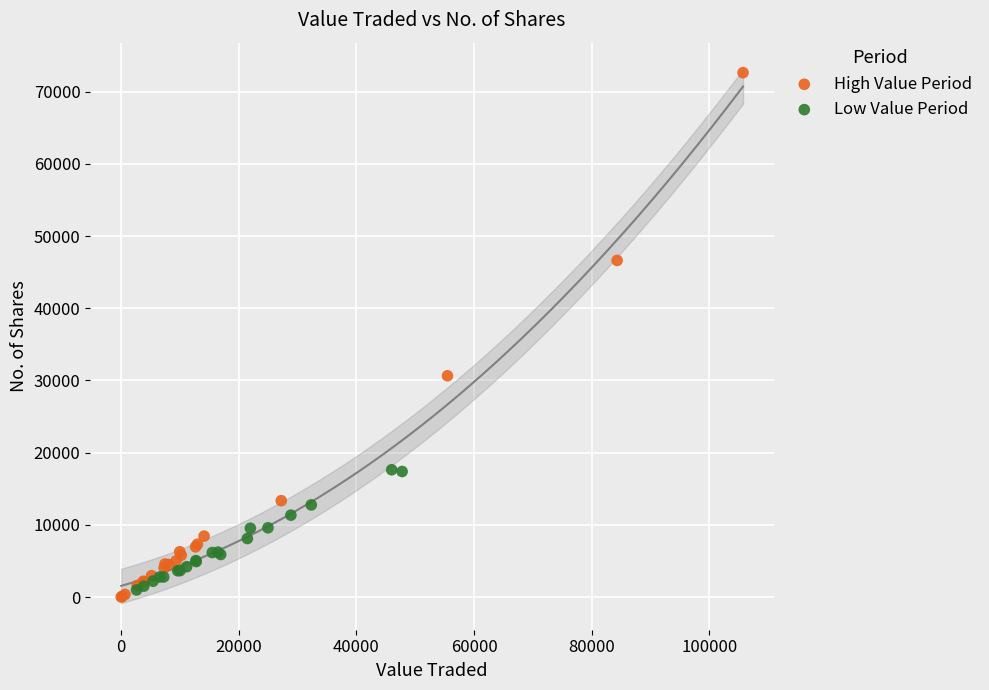

Which series has the widest spread of Y values?

High Value Period